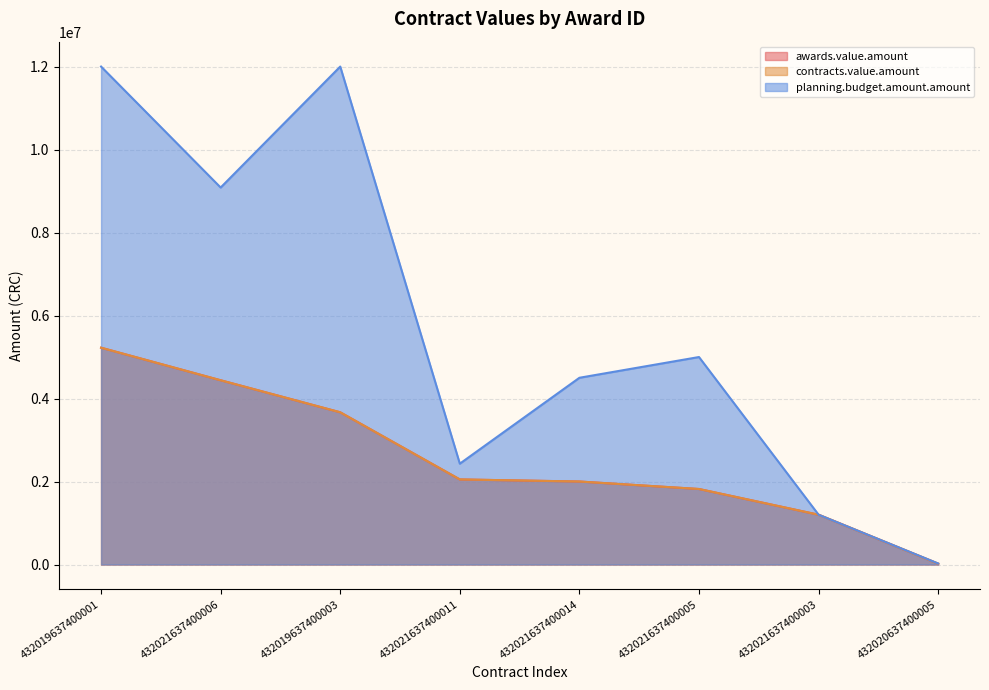

Does the chart display data point markers on the line(s)?

No